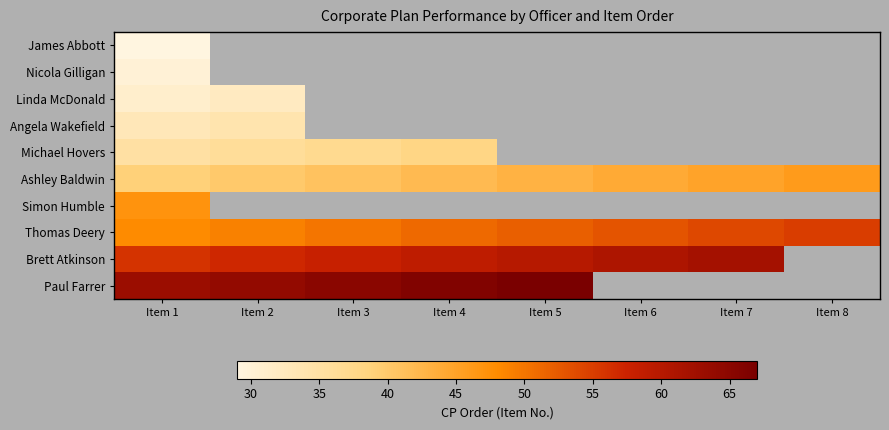

The Brett Atkinson series shows 56.0 at Item 1. True or false?

True